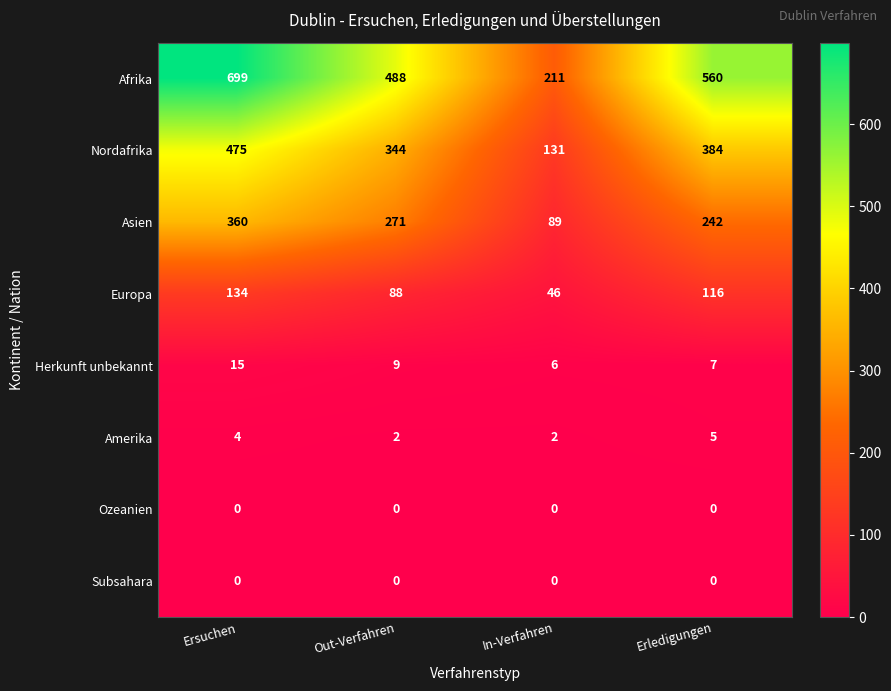

What is the greatest value displayed?

699